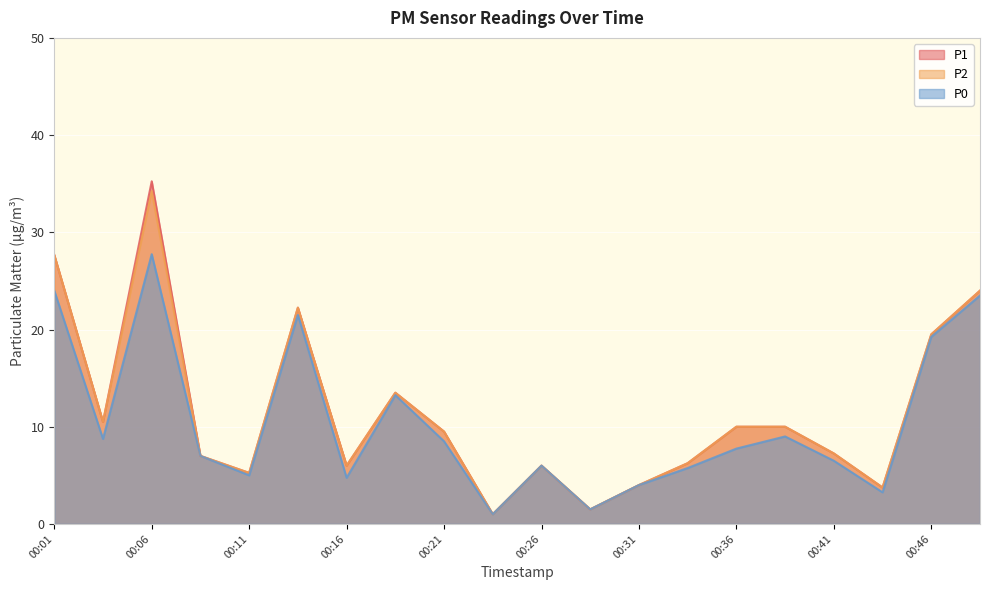

Is it true that P2 equals 9.5 at 00:21?

True